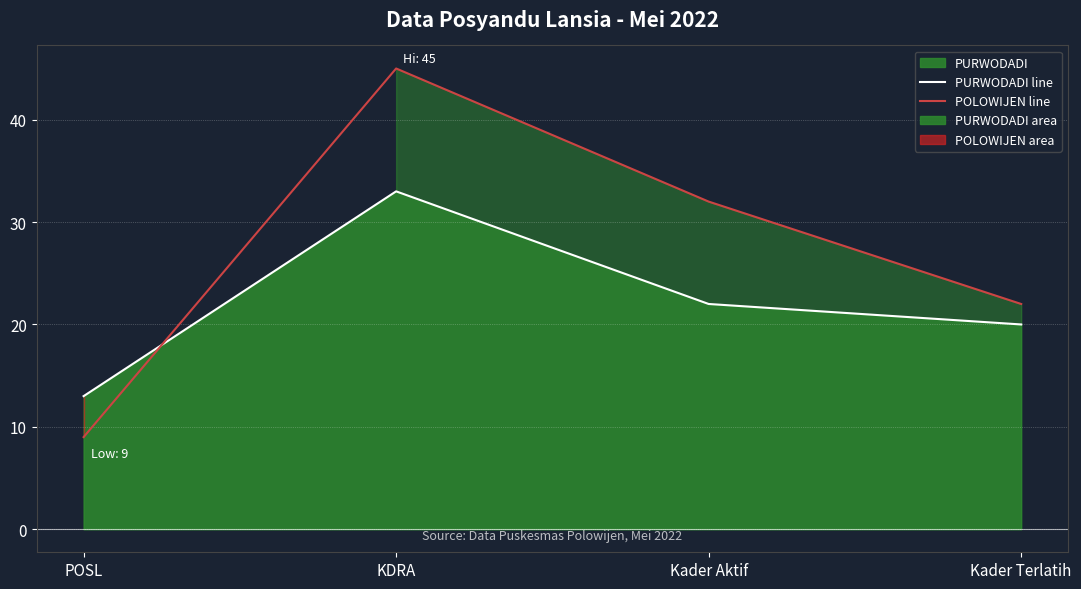

How many POLOWIJEN line values are between 22 and 45?

3